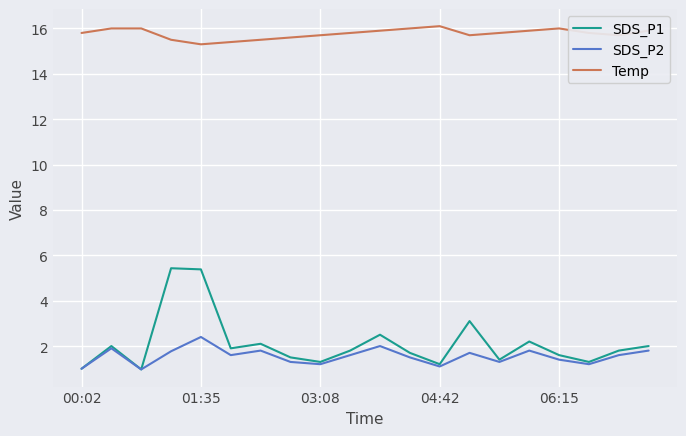

Which series has the widest spread of values?

SDS_P1